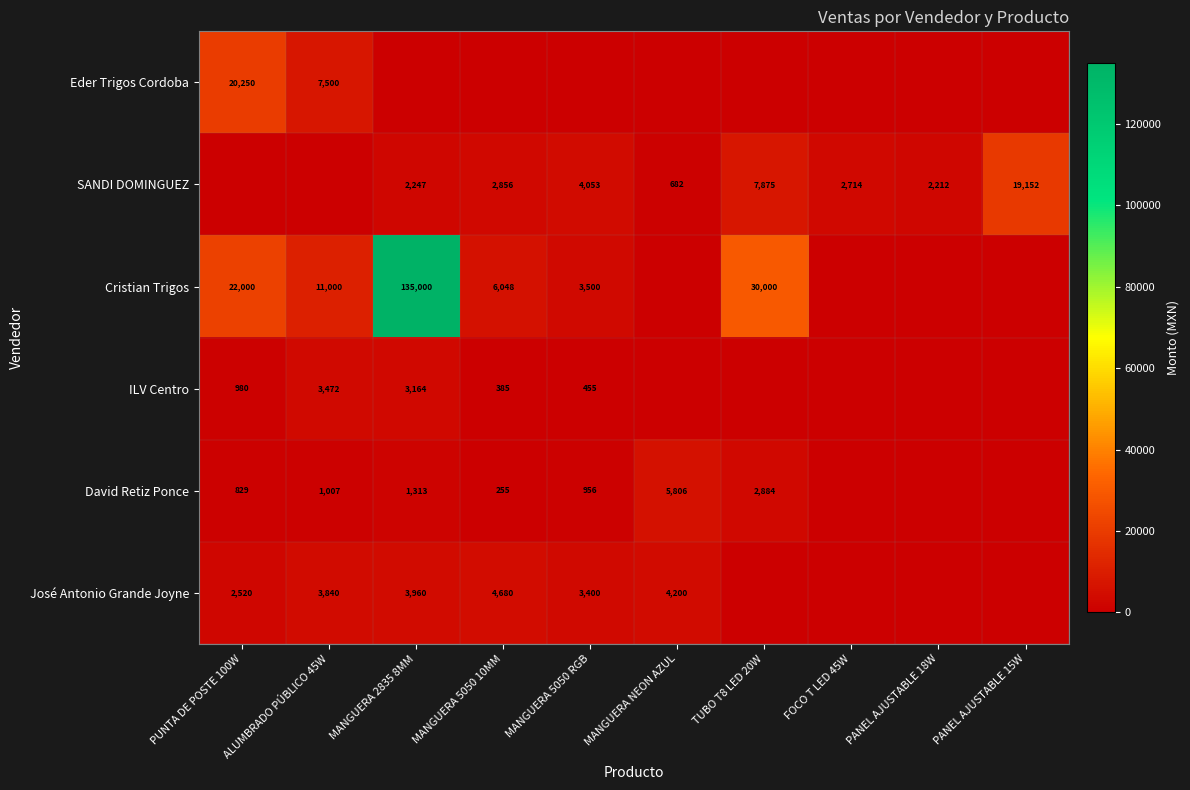

Is it true that SANDI DOMINGUEZ equals 7875 at TUBO T8 LED 20W?

True